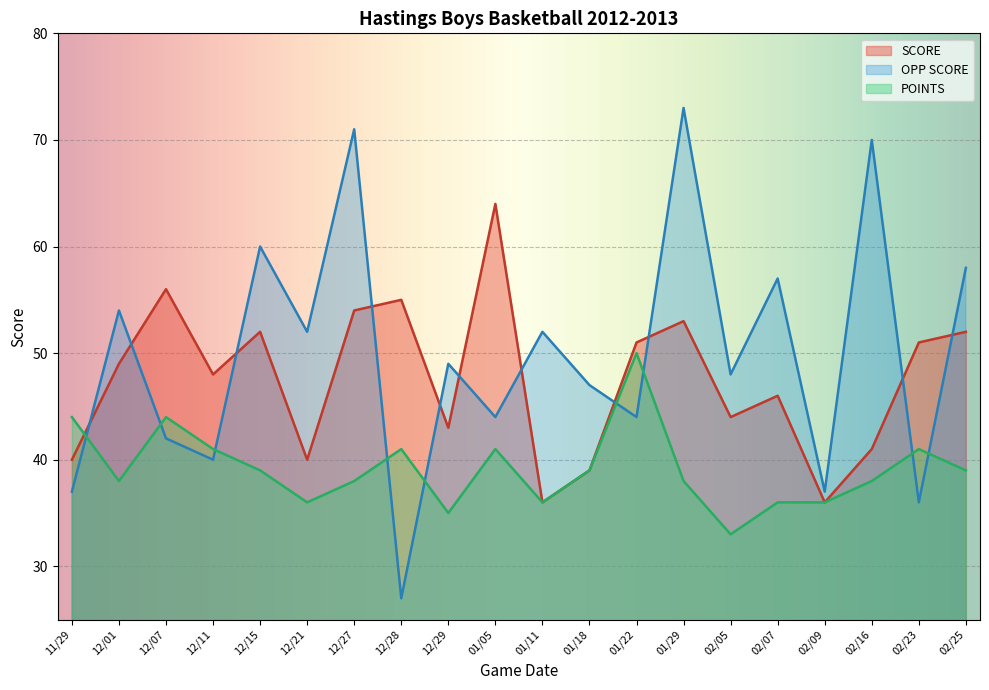

Rank the series by their maximum value, from highest to lowest.

OPP SCORE, SCORE, POINTS